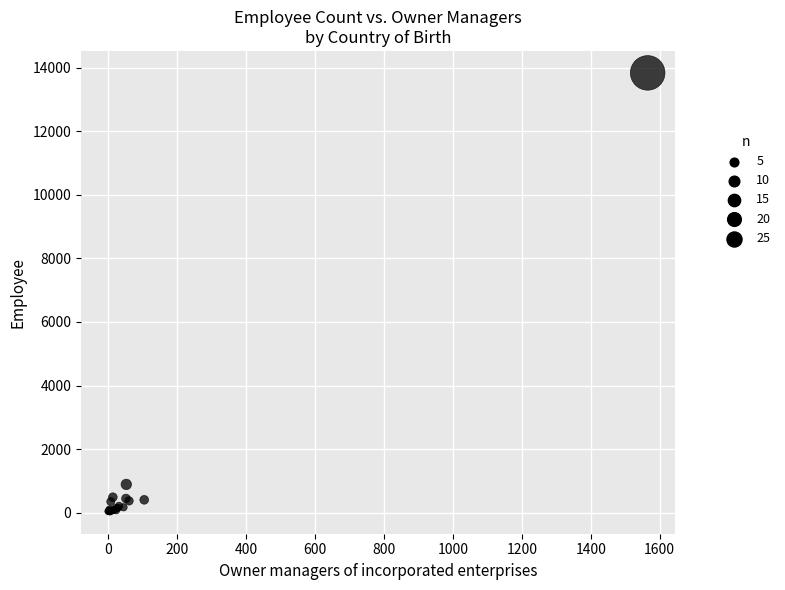

What Y value in the scatter plot is closest to 6931?

889